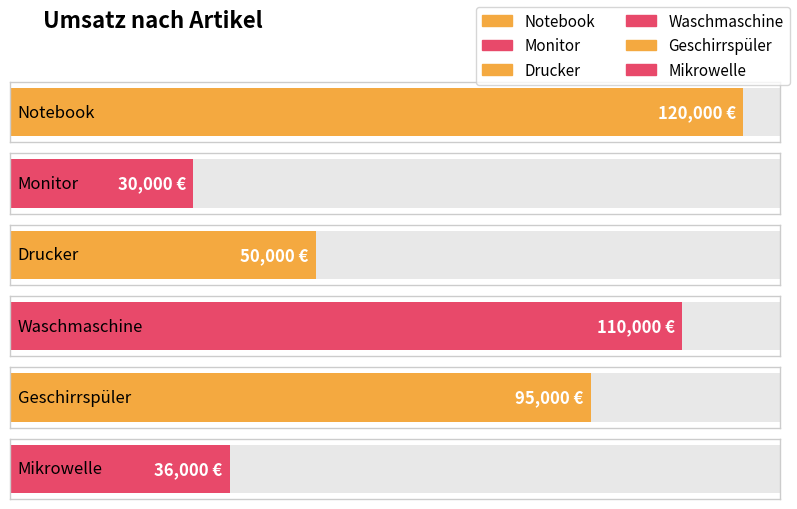

At which category does the chart reach its peak across all series?

Notebook